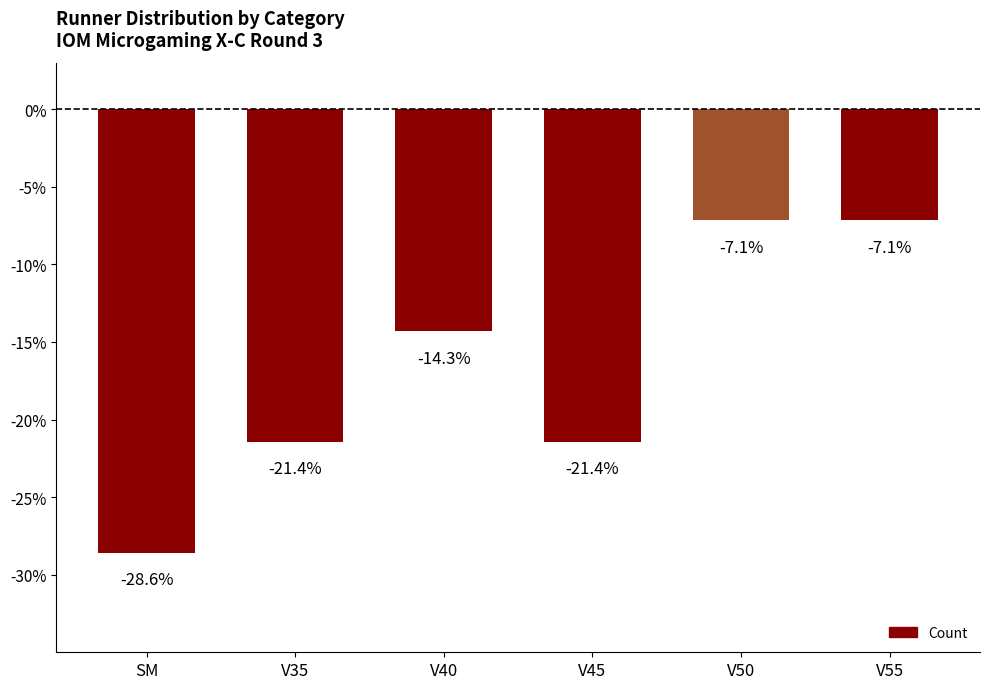

What is the label of the 1st bar from the left?

SM